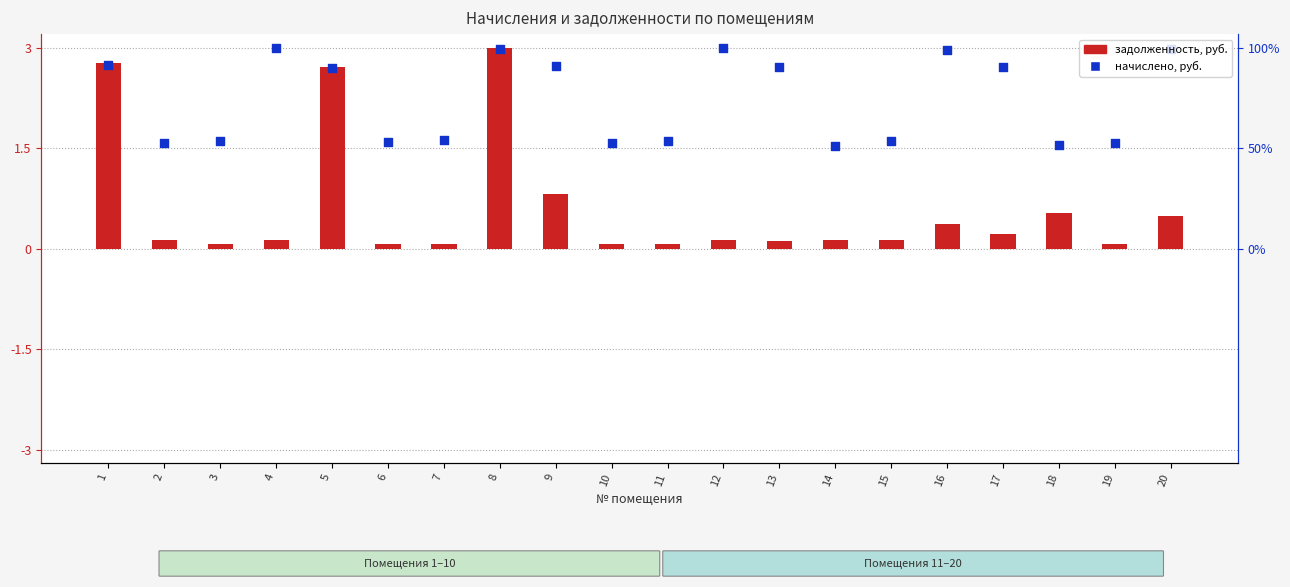

Which series reaches the maximum Y coordinate?

задолженность (col_1)